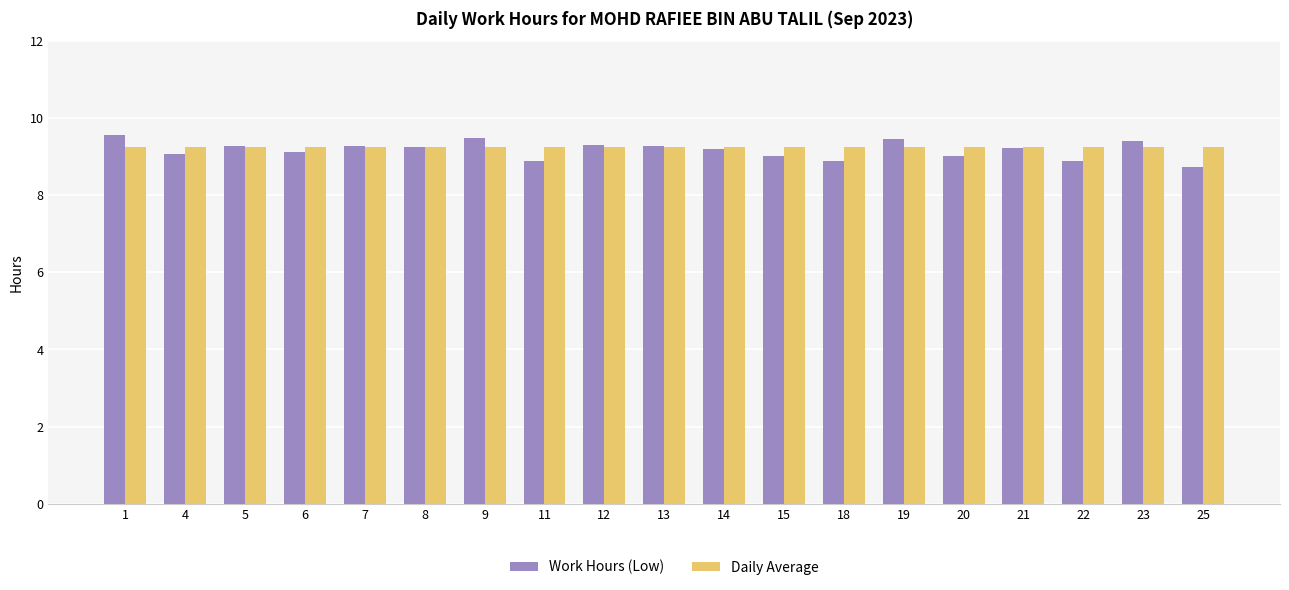

What is the total value across all series at 15?

18.3